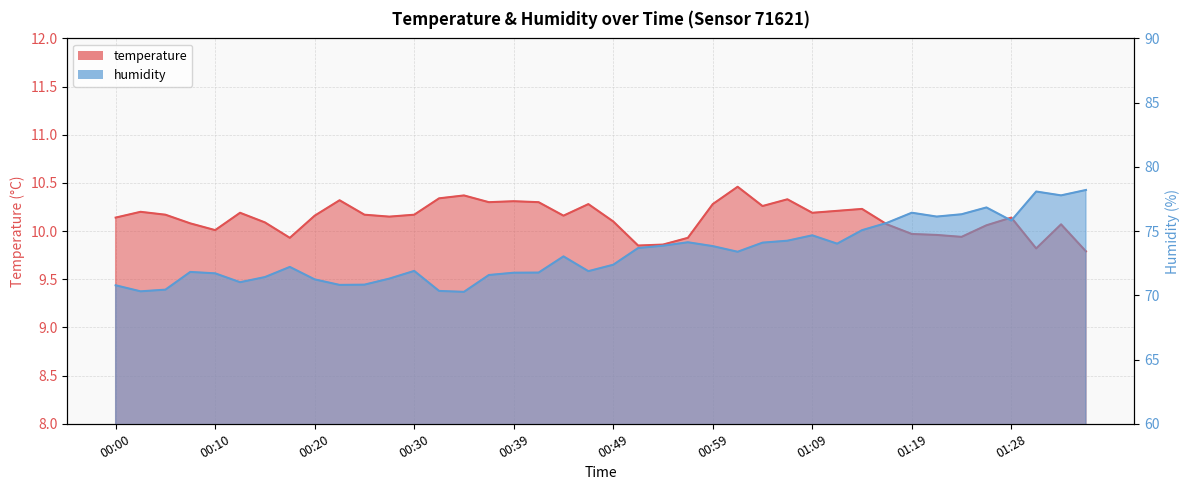

Reading left to right, list all the values displayed in this chart.

temperature: 10.1	10.2	10.2	10.1	10.0	10.2	10.1	9.9	10.2	10.3	10.2	10.2	10.2	10.3	10.4	10.3	10.3	10.3	10.2	10.3	10.1	9.8	9.9	9.9	10.3	10.5	10.3	10.3	10.2	10.2	10.2	10.1	10.0	10.0	9.9	10.1	10.1	9.8	10.1	9.8
humidity: 70.8	70.3	70.4	71.8	71.7	71.0	71.4	72.2	71.2	70.8	70.8	71.3	71.9	70.3	70.3	71.6	71.8	71.8	73.0	71.9	72.4	73.7	73.9	74.1	73.8	73.4	74.1	74.2	74.7	74.0	75.1	75.6	76.4	76.1	76.3	76.8	75.8	78.1	77.8	78.2